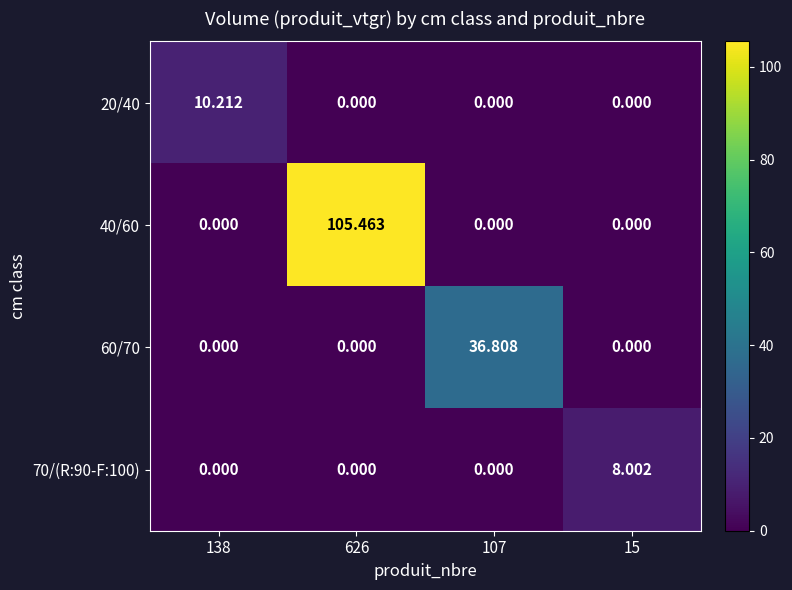

Is the value of 40/60 at 626 greater than the value of 70/(R:90-F:100) at 15?

Yes